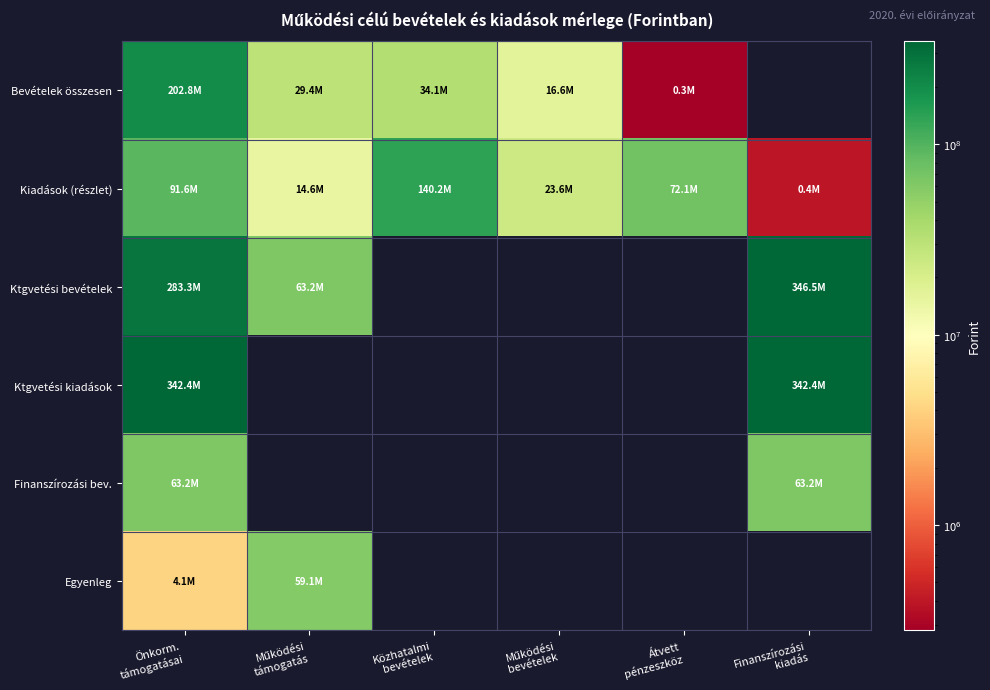

Which has a higher value, Működési
bevételek or Átvett
pénzeszköz?

Működési
bevételek